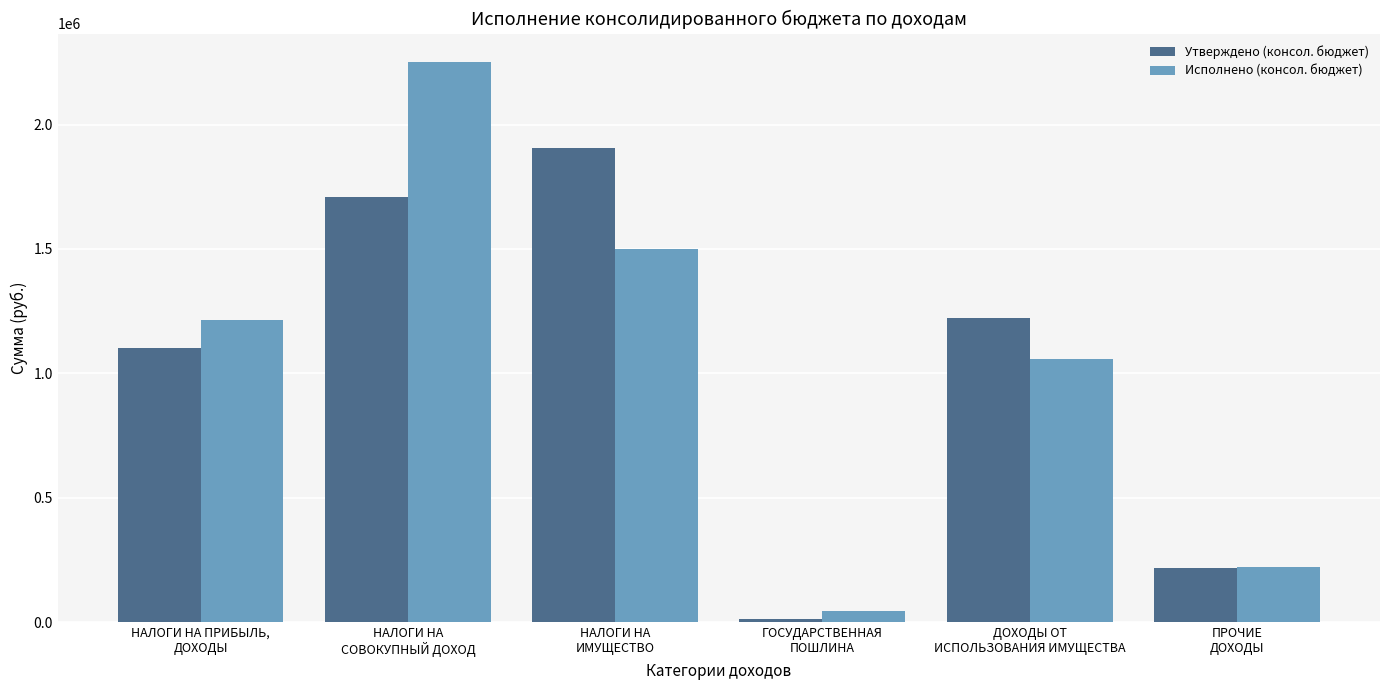

Reading left to right, list all the values displayed in this chart.

Утверждено (консол. бюджет): 1100700.0	1710000.0	1906200.0	12000.0	1222200.0	219125.0
Исполнено (консол. бюджет): 1214564.4	2252962.0	1500236.2	42990.0	1059346.0	223367.7